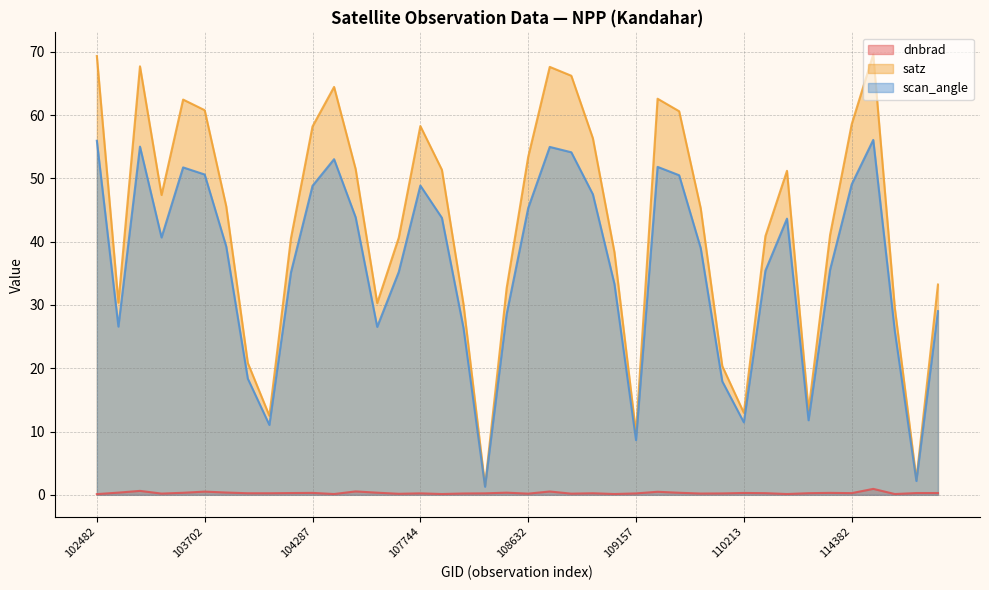

Read the scan_angle value at 108103.

26.4